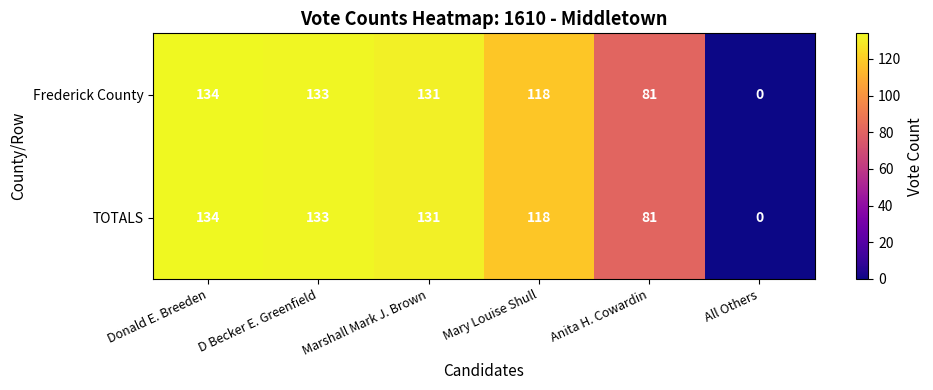

The TOTALS series shows 207 at Donald E. Breeden. True or false?

False